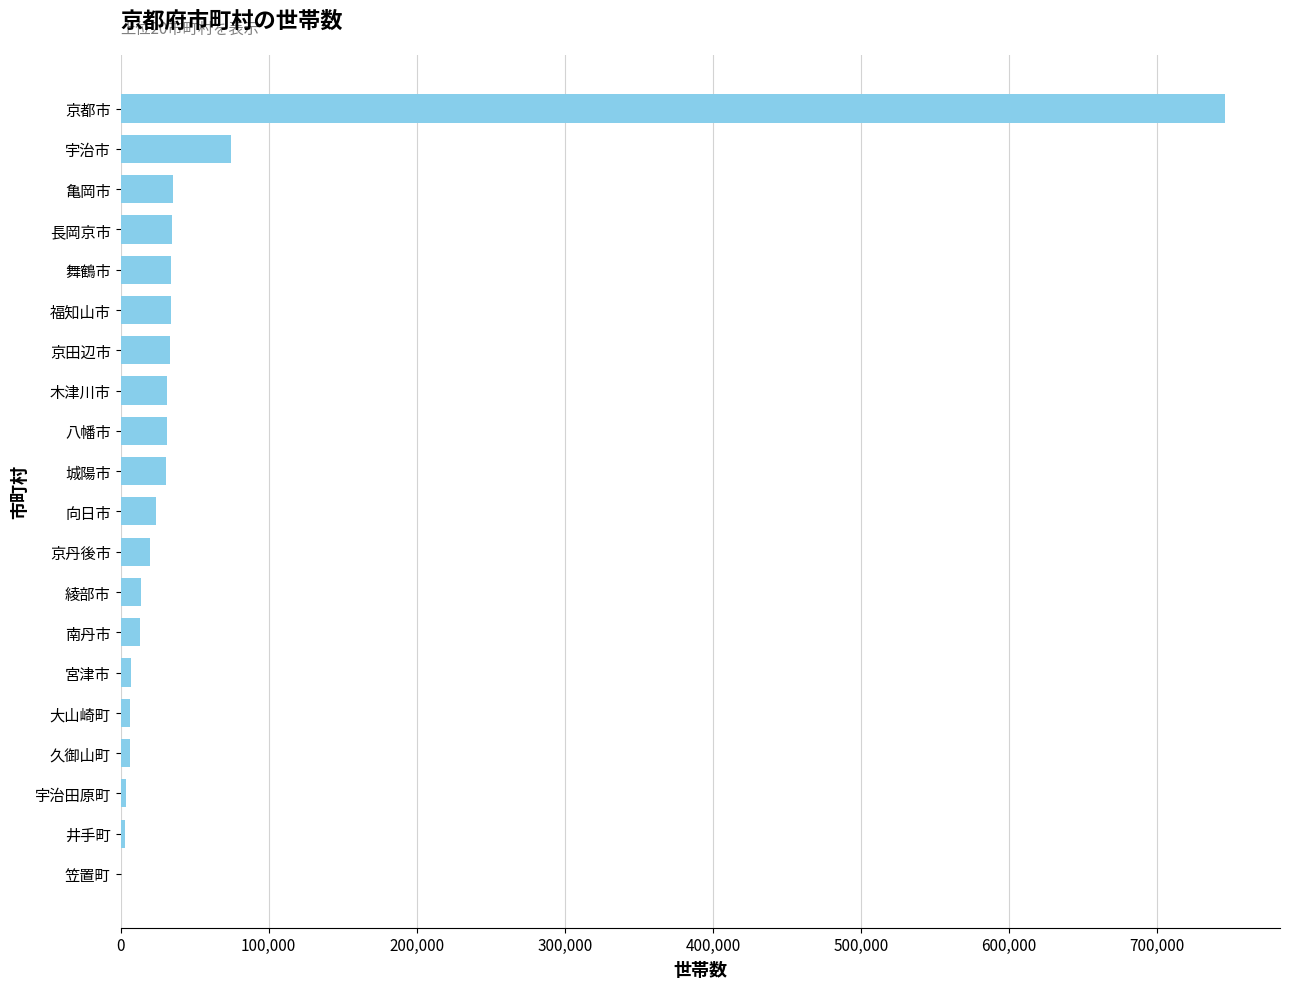

What is the maximum value shown in the chart?

745630